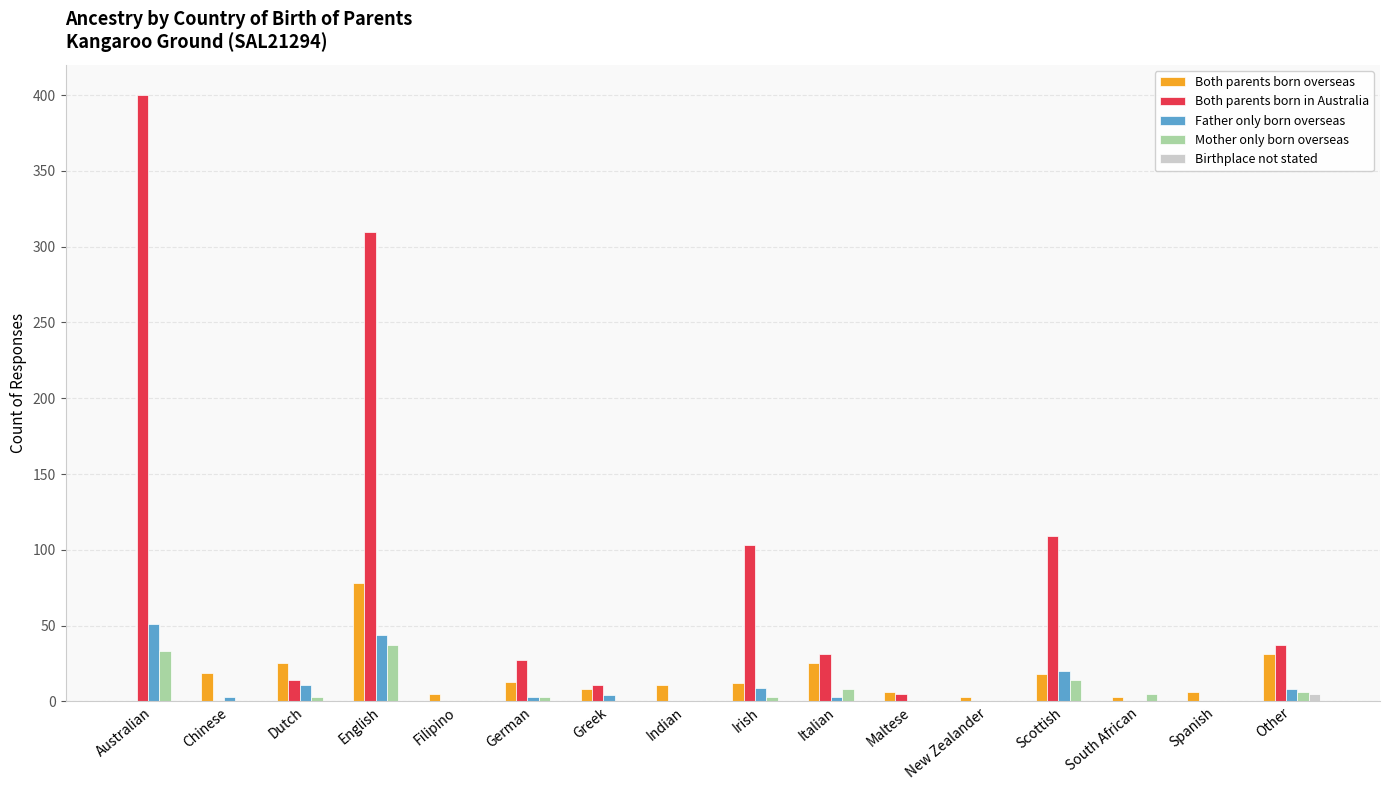

Is it true that Both parents born in Australia equals -247 at Indian?

False